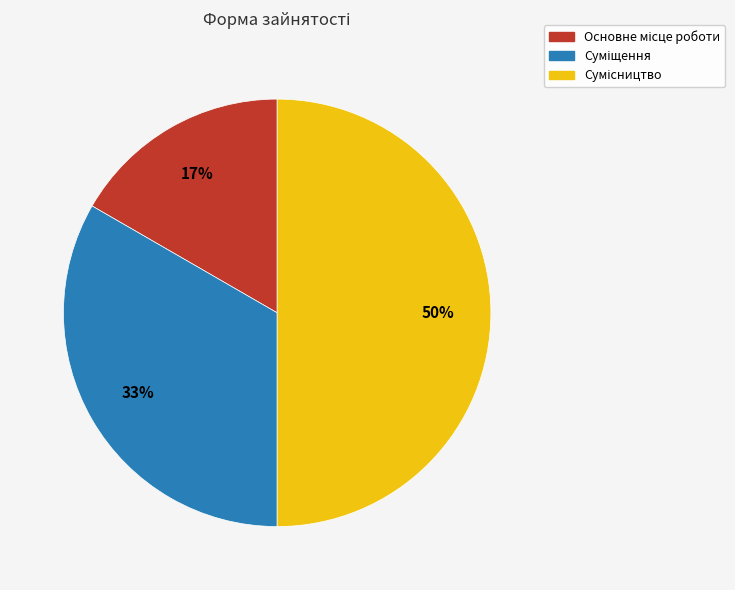

To the nearest percent, what is the average slice percentage?

33%